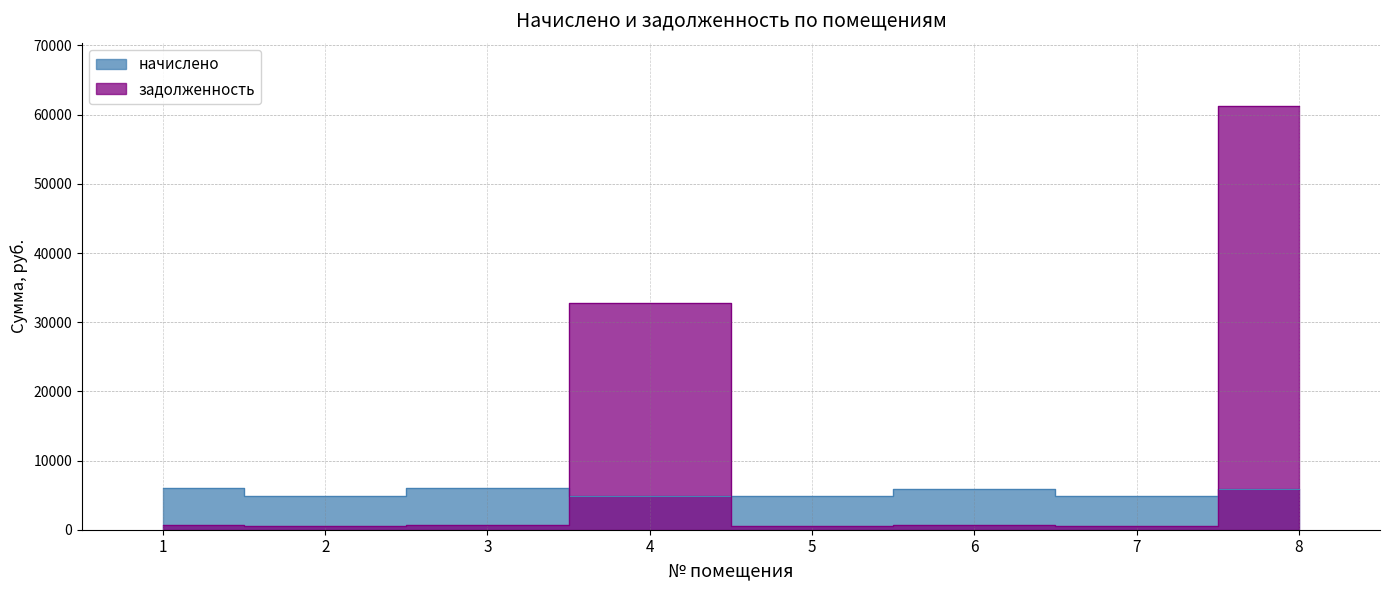

What is the total value across all series at 1?

6761.3